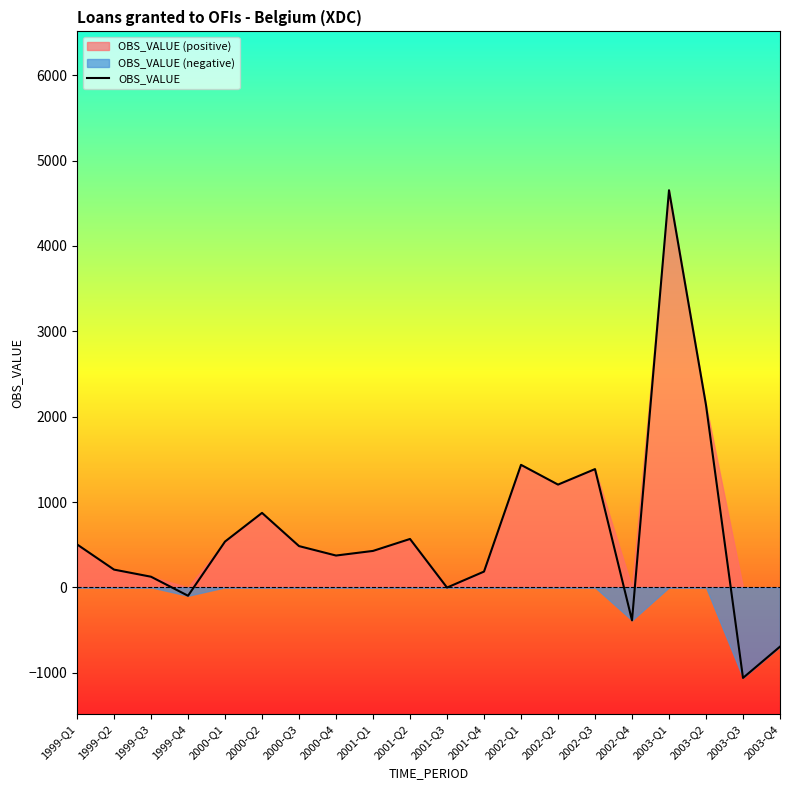

Reading left to right, transcribe all the data shown in this chart.

503.5	208.1	124.6	-98.4	536.7	872.6	483.5	372.9	427.0	567.1	-2.4	184.9	1435.7	1204.2	1385.8	-386.3	4653.3	2136.0	-1061.3	-694.6